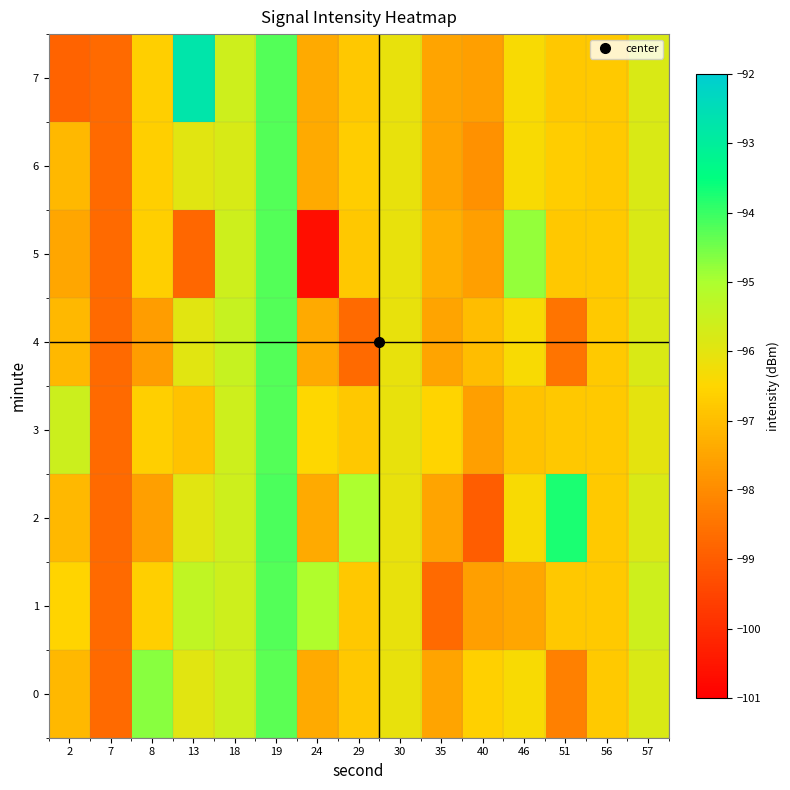

Reading right to left, what are all the values shown in this chart?

0: 57=-95.8	56=-96.8	51=-98.2	46=-96.4	40=-96.6	35=-97.5	30=-96.1	29=-96.8	24=-97.4	19=-94.3	18=-95.6	13=-96.0	8=-94.7	7=-98.7	2=-97.1
1: 57=-95.6	56=-96.8	51=-96.8	46=-97.5	40=-97.6	35=-98.7	30=-96.1	29=-96.8	24=-95.1	19=-94.2	18=-95.6	13=-95.4	8=-96.7	7=-98.7	2=-96.6
2: 57=-95.8	56=-96.8	51=-93.7	46=-96.4	40=-99.0	35=-97.5	30=-96.1	29=-95.0	24=-97.4	19=-94.2	18=-95.6	13=-96.0	8=-97.6	7=-98.7	2=-97.1
3: 57=-96.0	56=-96.8	51=-96.8	46=-96.9	40=-97.6	35=-96.6	30=-96.1	29=-96.8	24=-96.5	19=-94.2	18=-95.6	13=-96.9	8=-96.7	7=-98.7	2=-95.6
4: 57=-95.8	56=-96.8	51=-98.5	46=-96.4	40=-97.0	35=-97.5	30=-96.1	29=-98.7	24=-97.4	19=-94.2	18=-95.5	13=-96.0	8=-97.7	7=-98.7	2=-97.1
5: 57=-95.8	56=-96.8	51=-96.8	46=-94.8	40=-97.6	35=-97.3	30=-96.1	29=-96.8	24=-100.7	19=-94.2	18=-95.6	13=-98.8	8=-96.7	7=-98.7	2=-97.5
6: 57=-95.8	56=-96.8	51=-96.7	46=-96.4	40=-97.9	35=-97.5	30=-96.1	29=-96.7	24=-97.4	19=-94.2	18=-95.8	13=-96.0	8=-96.7	7=-98.7	2=-97.1
7: 57=-95.8	56=-96.8	51=-96.8	46=-96.4	40=-97.6	35=-97.5	30=-96.1	29=-96.8	24=-97.4	19=-94.2	18=-95.6	13=-92.7	8=-96.7	7=-98.7	2=-98.8